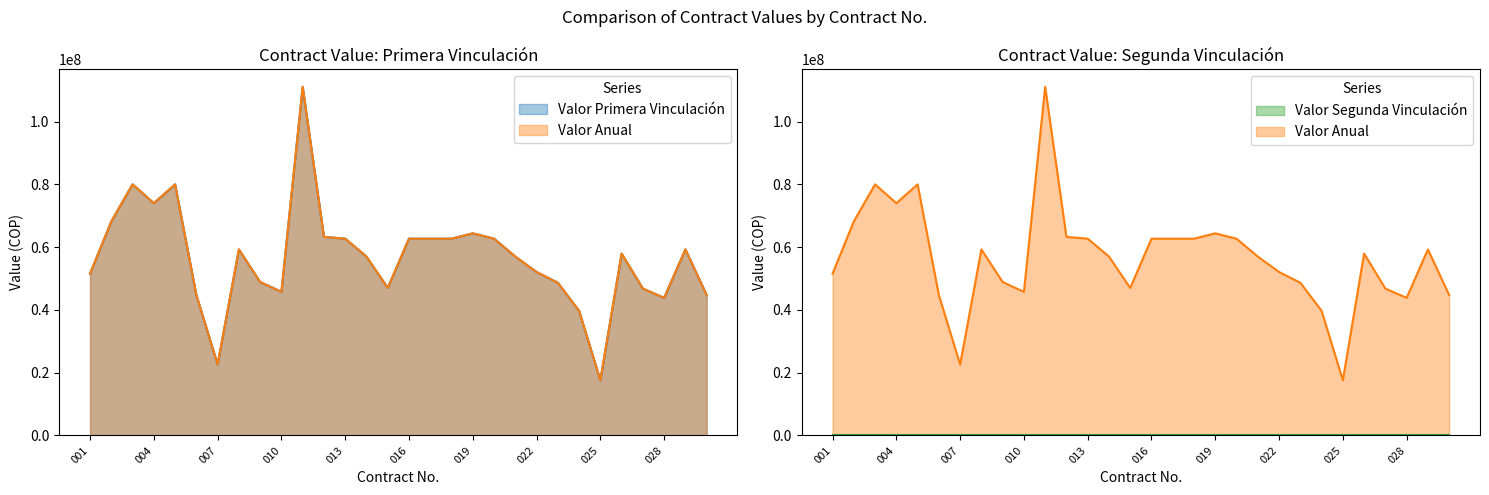

What is the difference between the maximum and minimum values in the Valor Anual series?

93467831.7